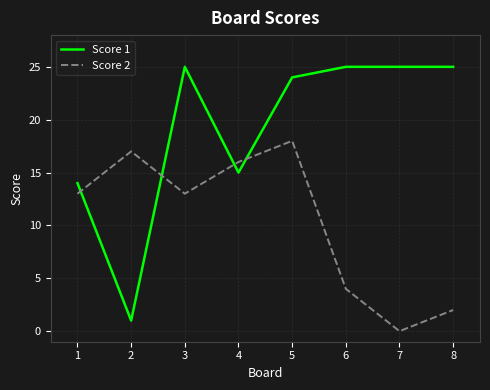

True or false: Score 1 has a value of 6 at 6.

False